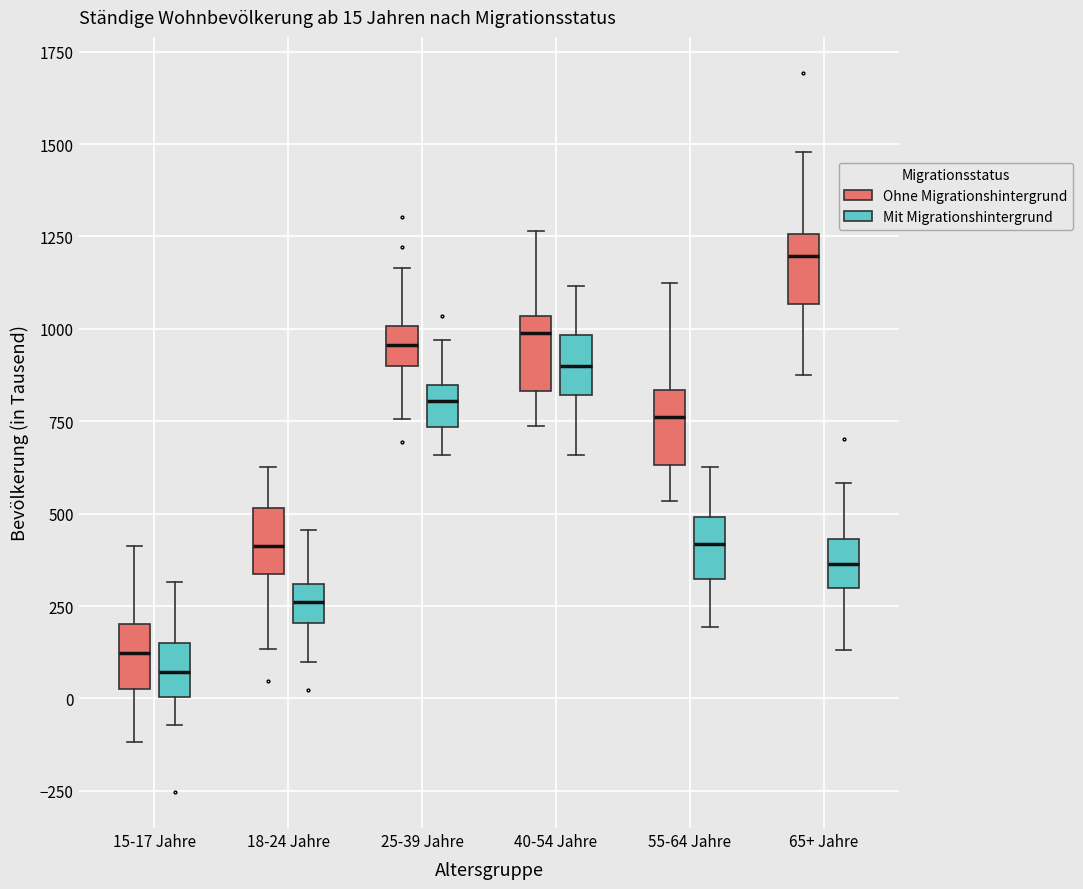

Which box's median line is the lowest?

15-17 Jahre (Mit Migrationshintergrund)